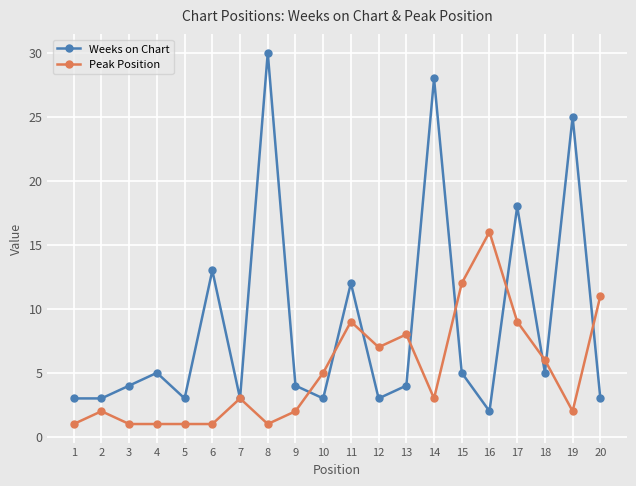

What are all the series names shown in the legend?

Weeks on Chart, Peak Position